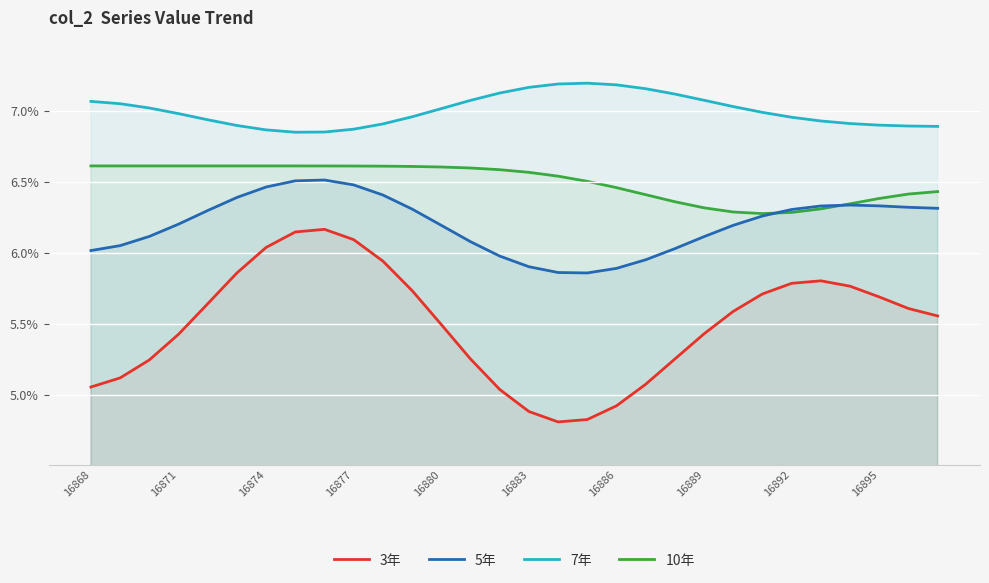

Rank the series at 20 from highest to lowest value.

7年, 10年, 5年, 3年